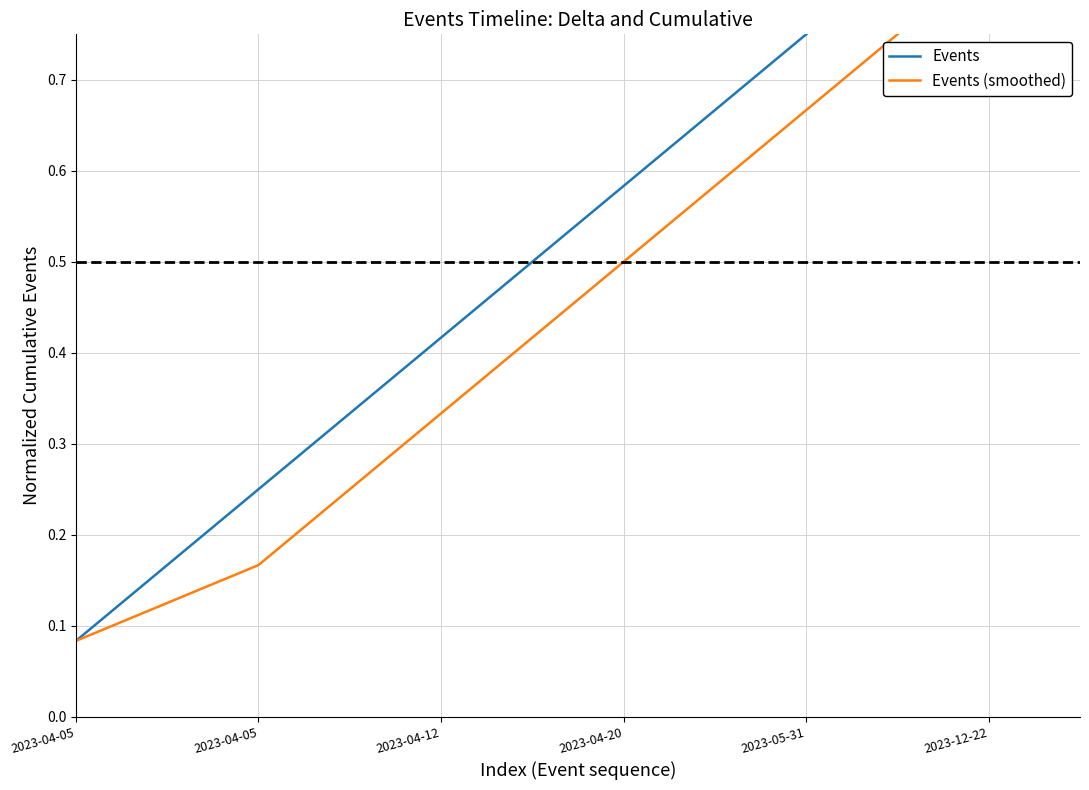

Which category has the lowest value in the Events series?

2023-04-05